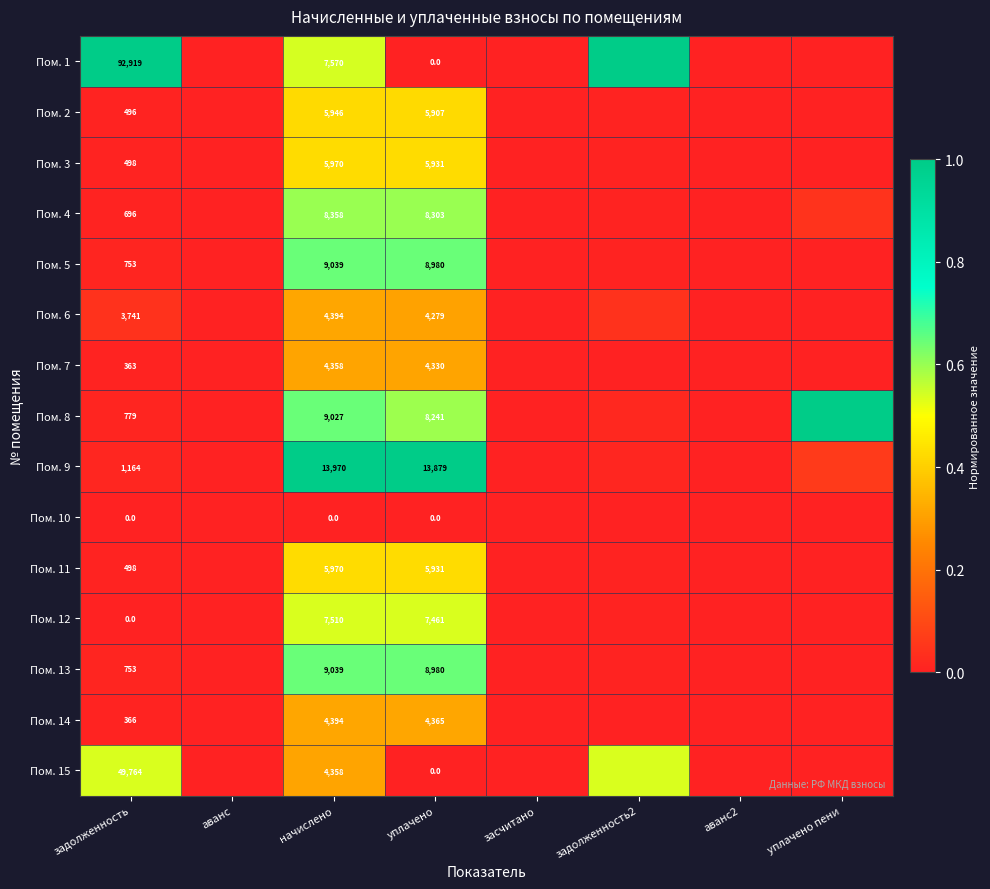

Between аванс and задолженность2, which series saw the biggest shift?

Пом. 1